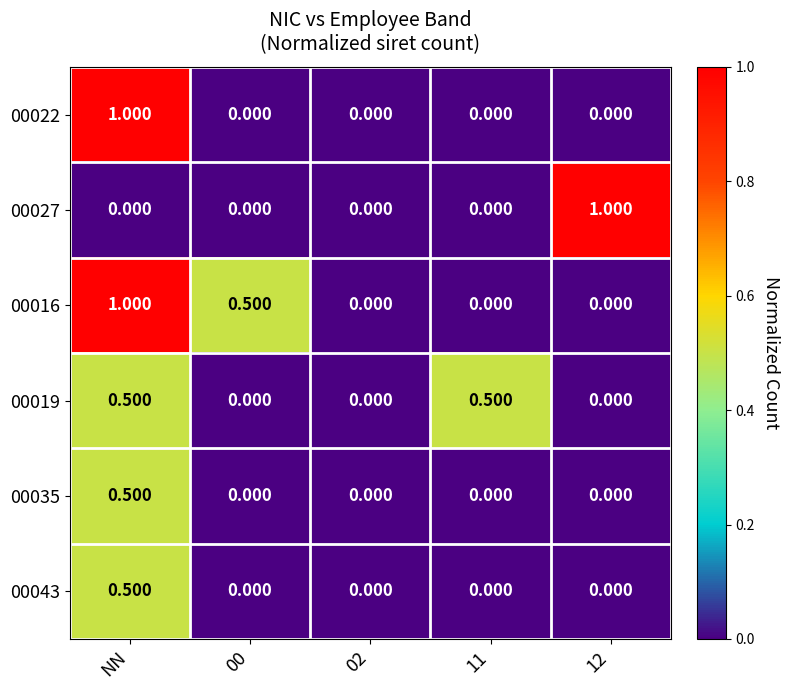

At which category is the sum across all series the highest?

NN